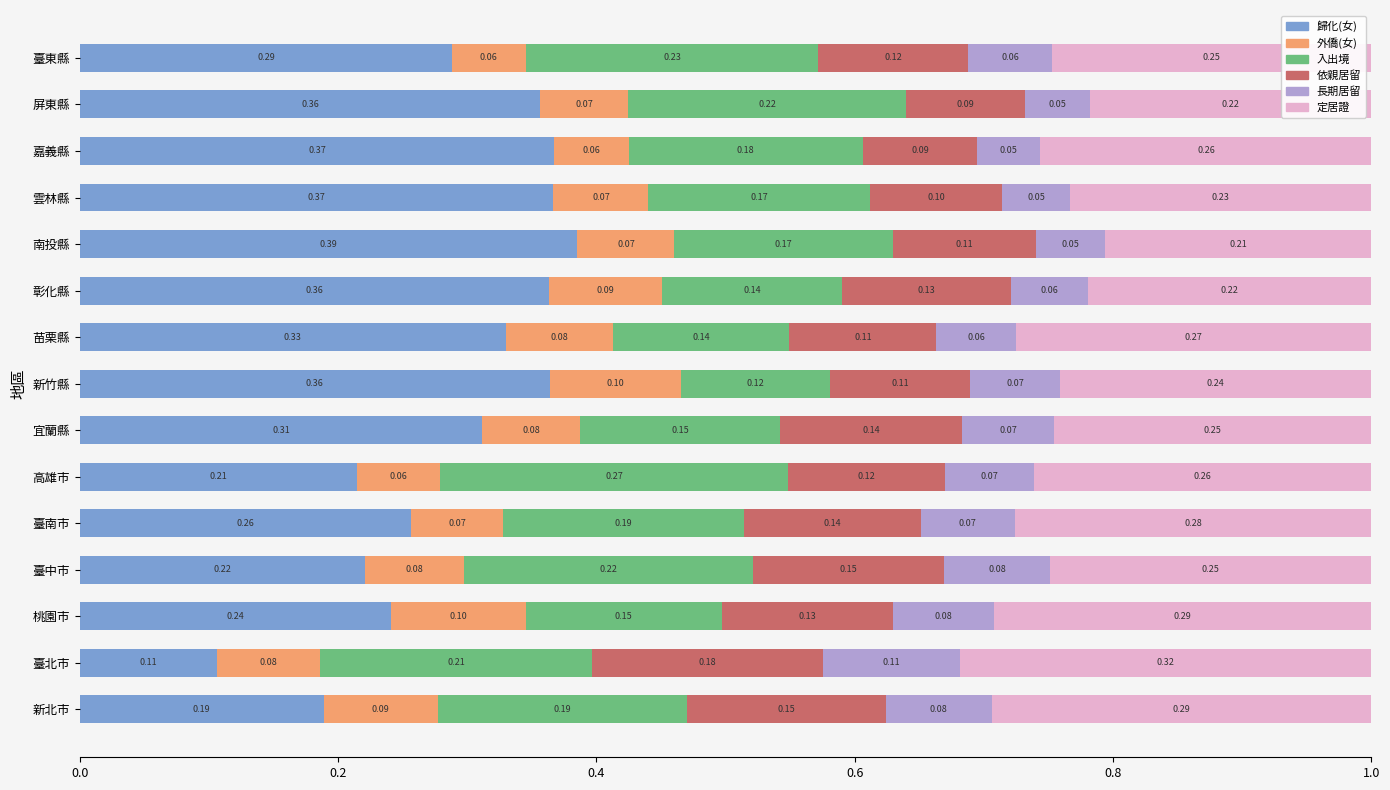

What is the total value across all series at 宜蘭縣?

1.0